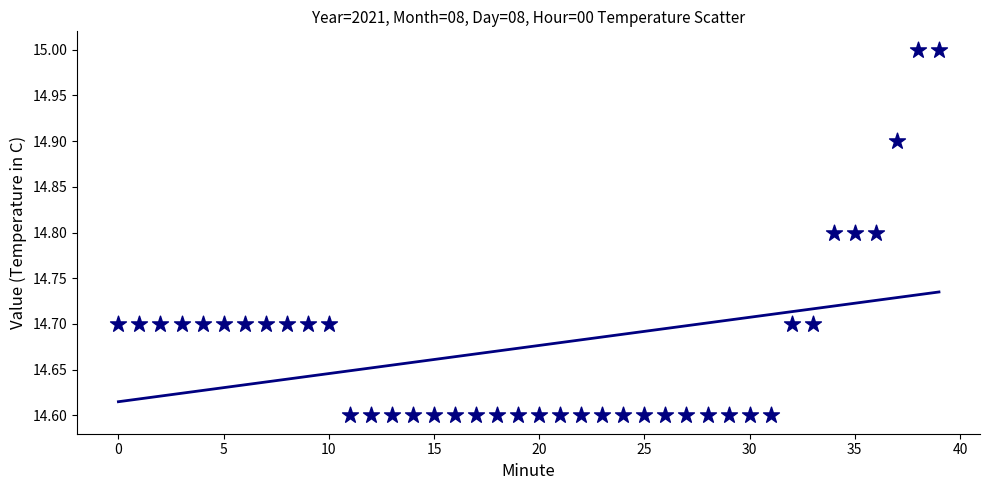

What is the range of Y values (max minus min)?

0.4